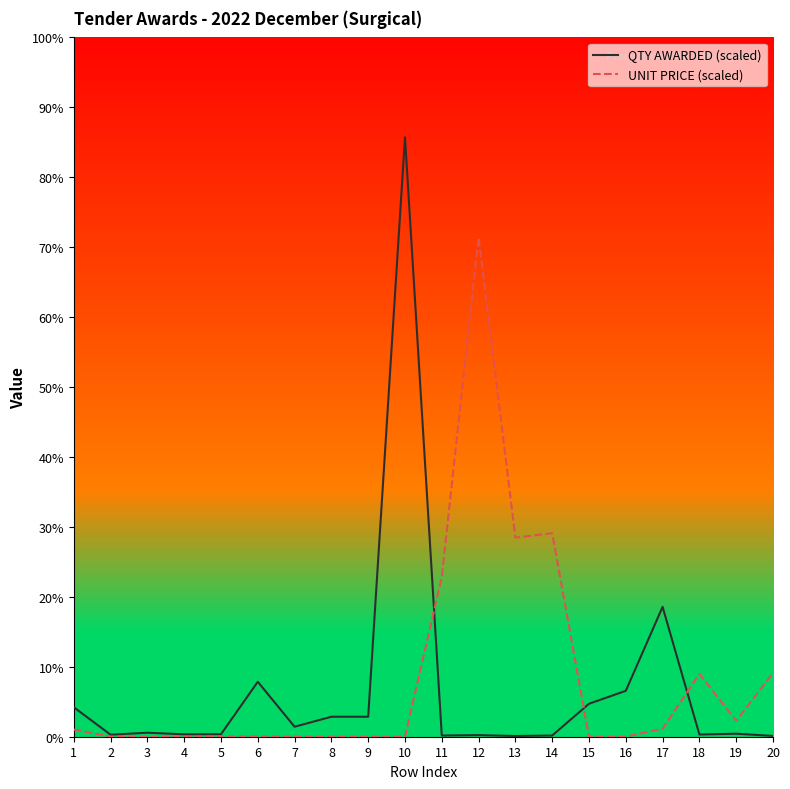

Which series has the largest range (max minus min)?

QTY AWARDED (scaled)